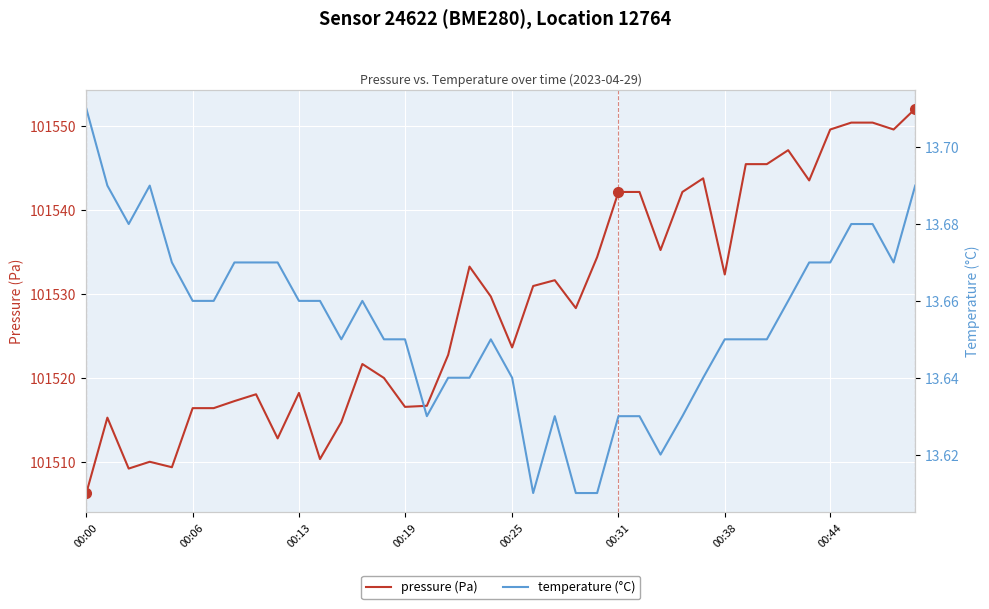

Which series has the widest spread of values?

pressure (Pa)